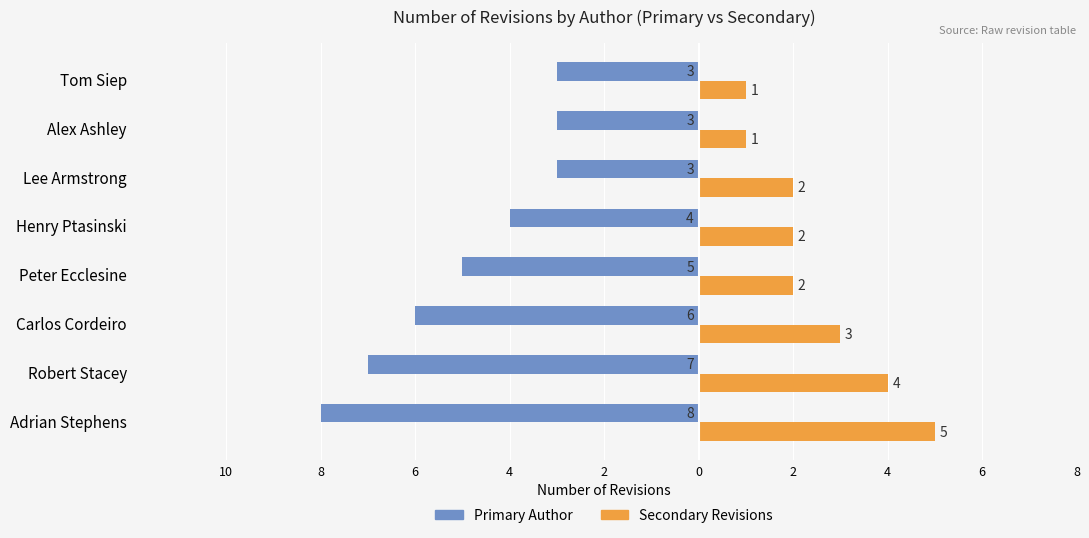

How many series are shown in this chart?

2